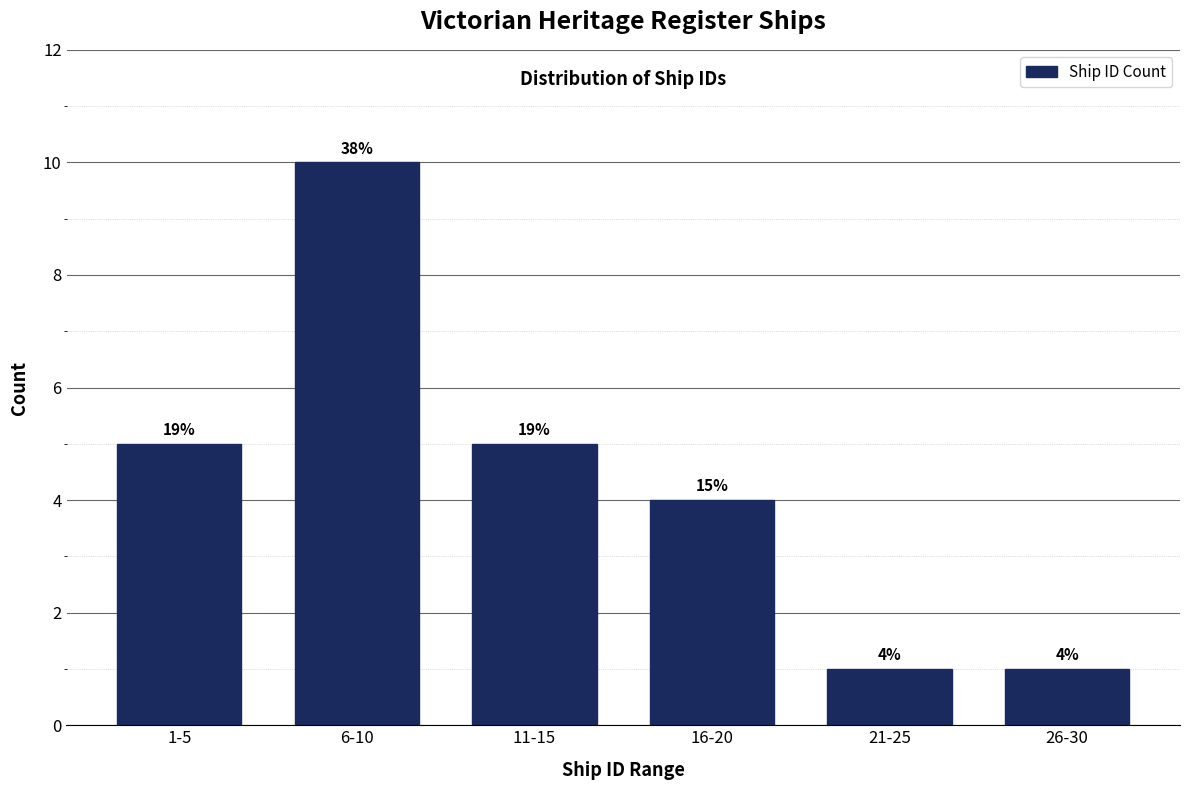

How many bars are there in total?

6